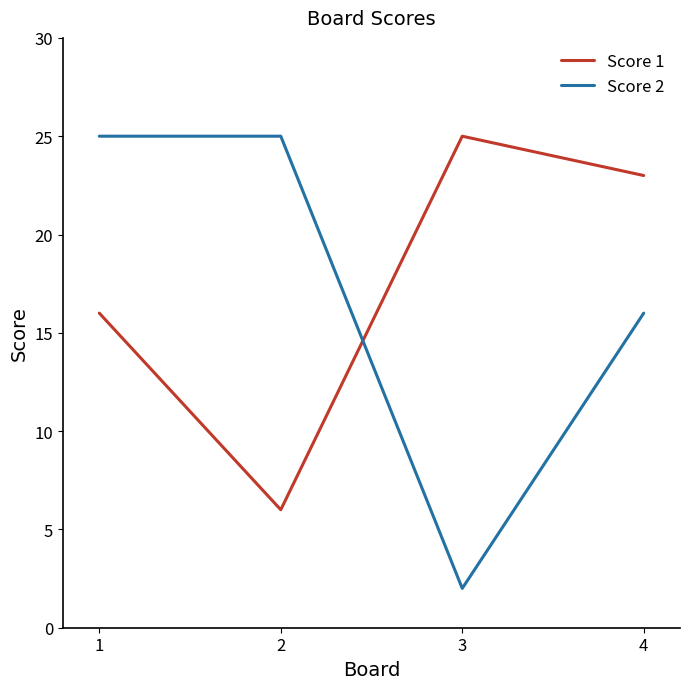

At which label does Score 1 first exceed 23?

3